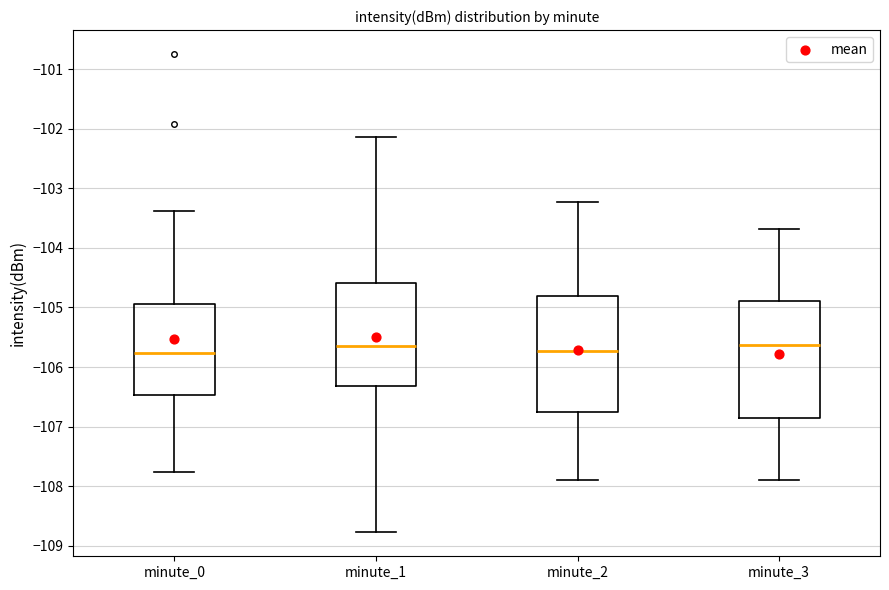

Where does the lower whisker of the box for minute_3 end on the y-axis? The values are not printed on the chart, so give them approximately, as read against the axis.

-107.9